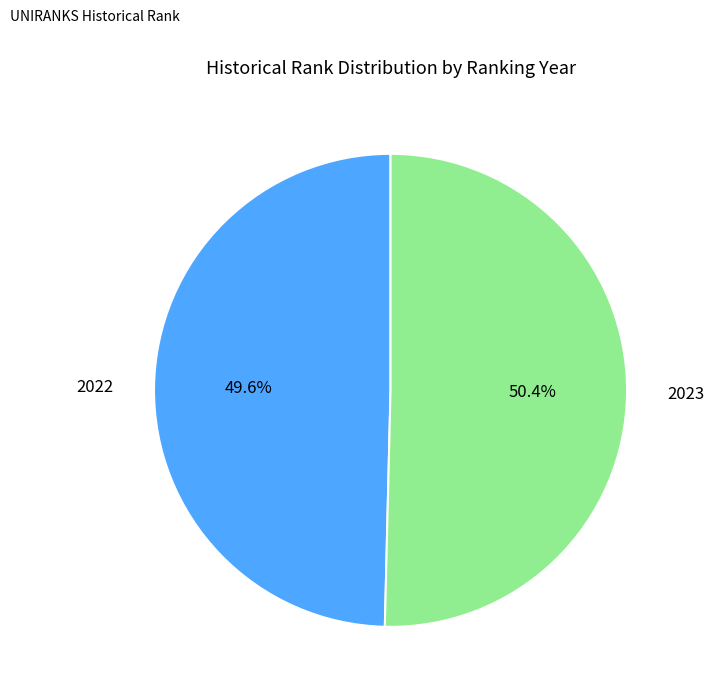

Is there any slice that represents more than half of the pie?

Yes